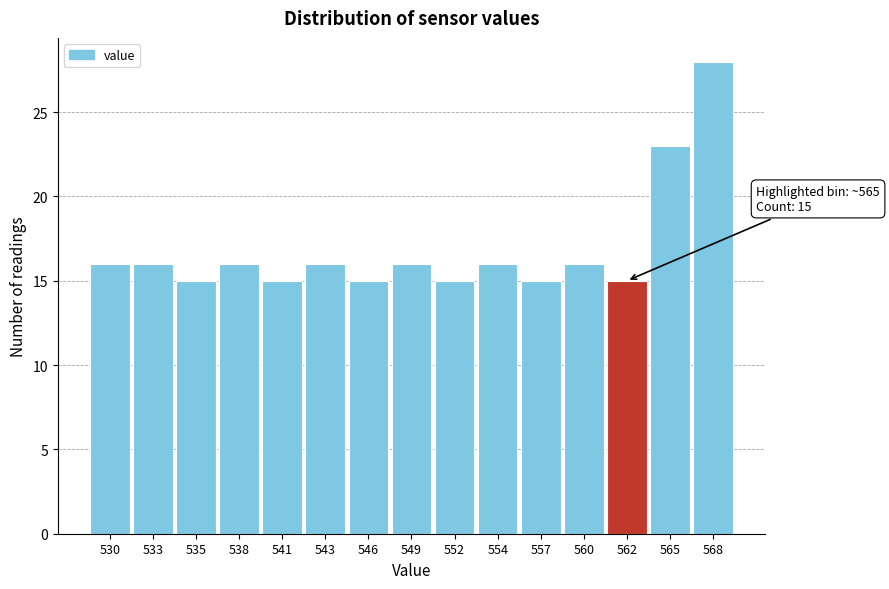

Reading left to right, list all the values displayed in this chart.

16	16	15	16	15	16	15	16	15	16	15	16	15	23	28